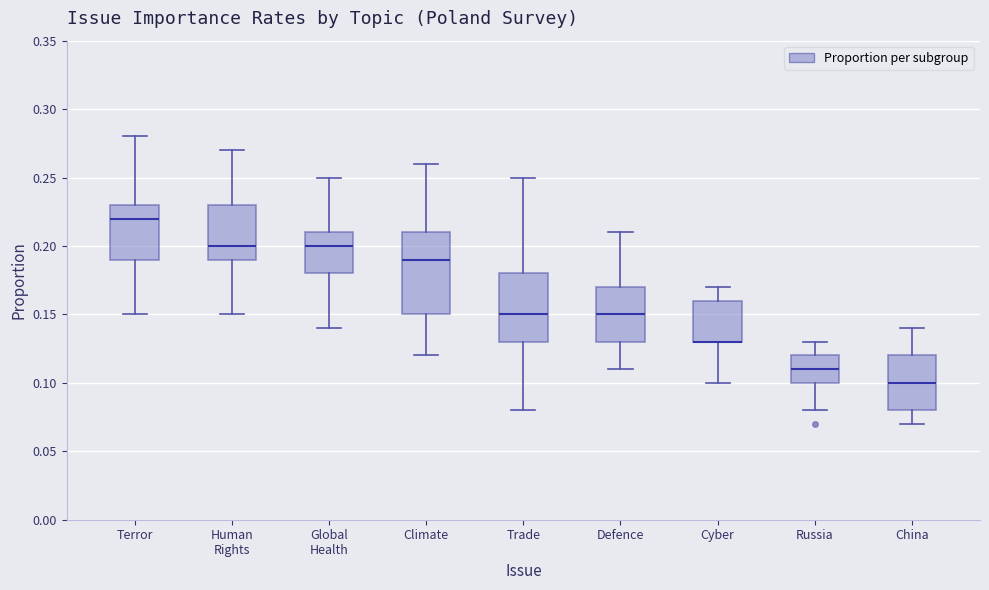

Which box is the tallest, from its lower edge to its upper edge?

Climate